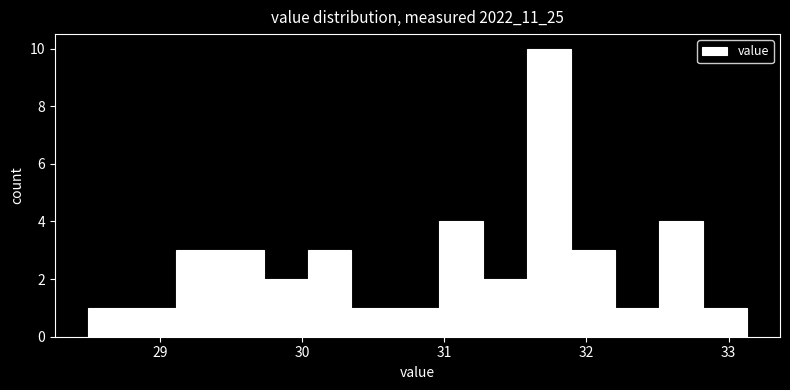

Read against the x-axis, roughly where is the centre of the tallest bar?

31.7